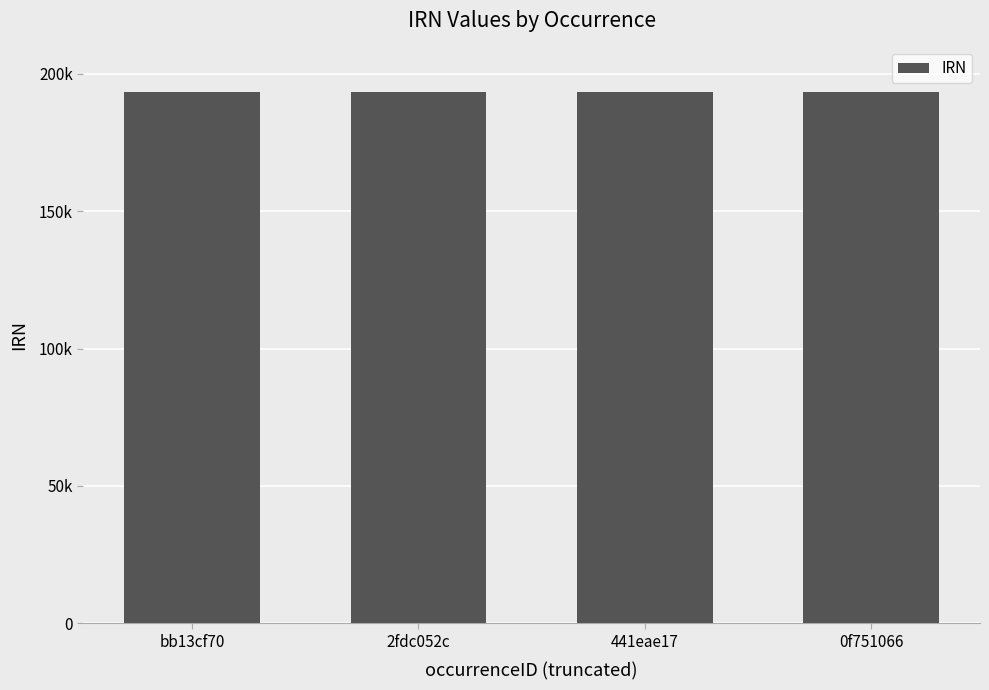

What is the ratio of the value at 0f751066 to the value at 441eae17?

1.0